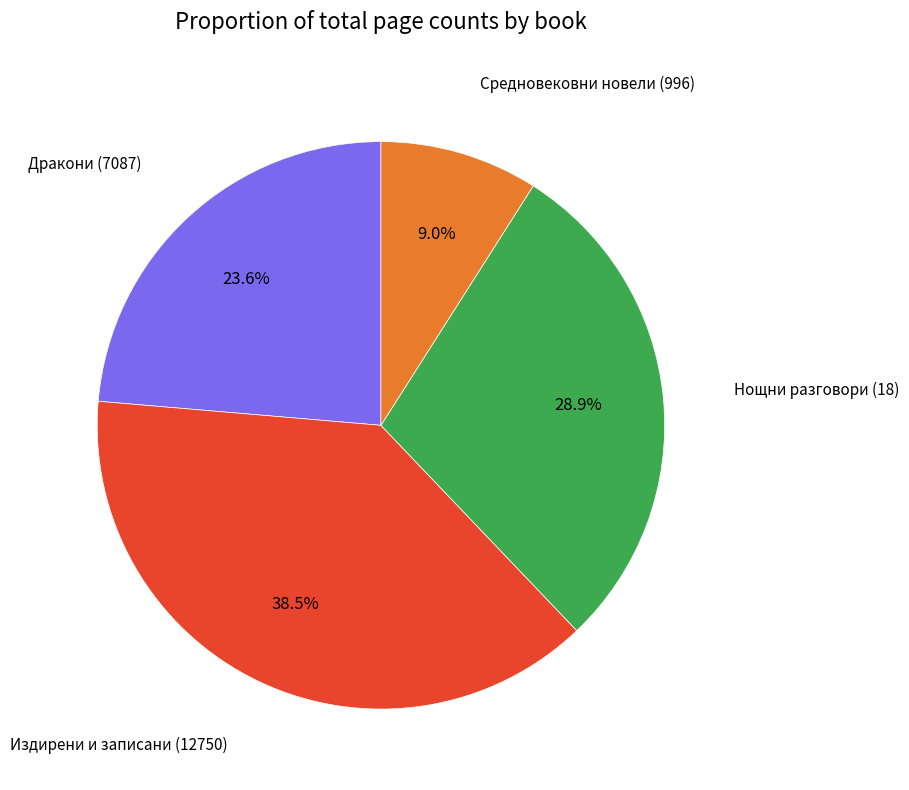

Is there any slice that represents more than half of the pie?

No